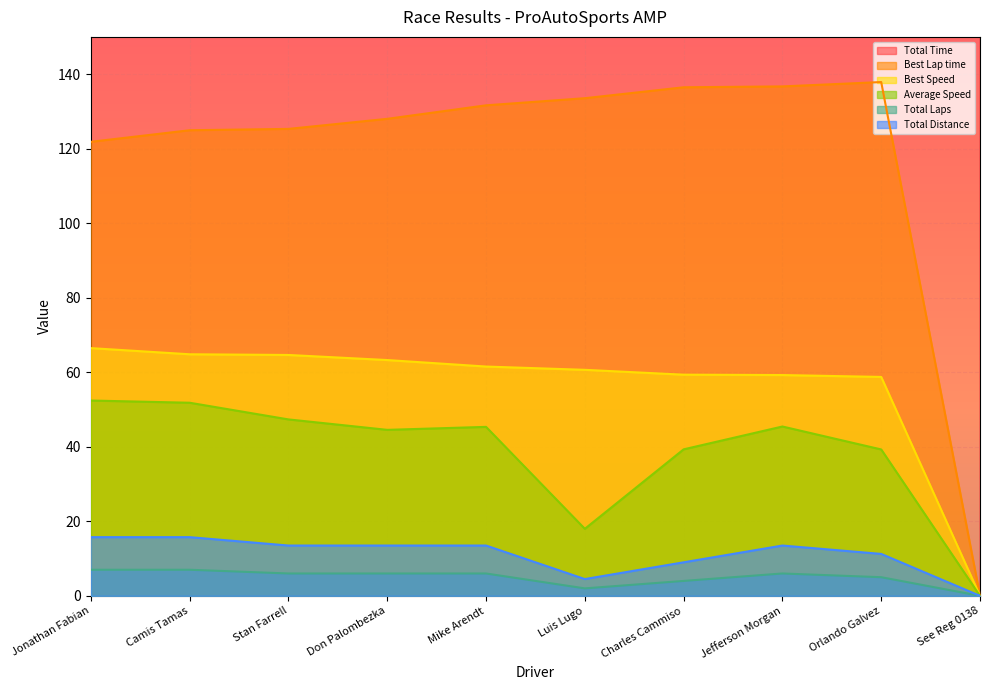

True or false: Total Distance and Best Lap time intersect in this chart.

False